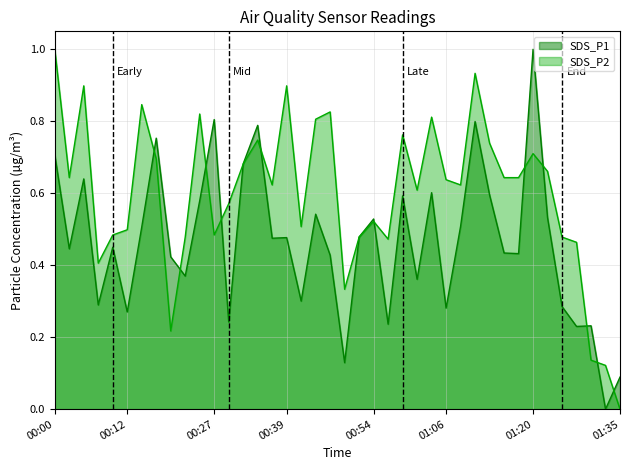

Where is SDS_P1 nearest to the value 0?

01:33